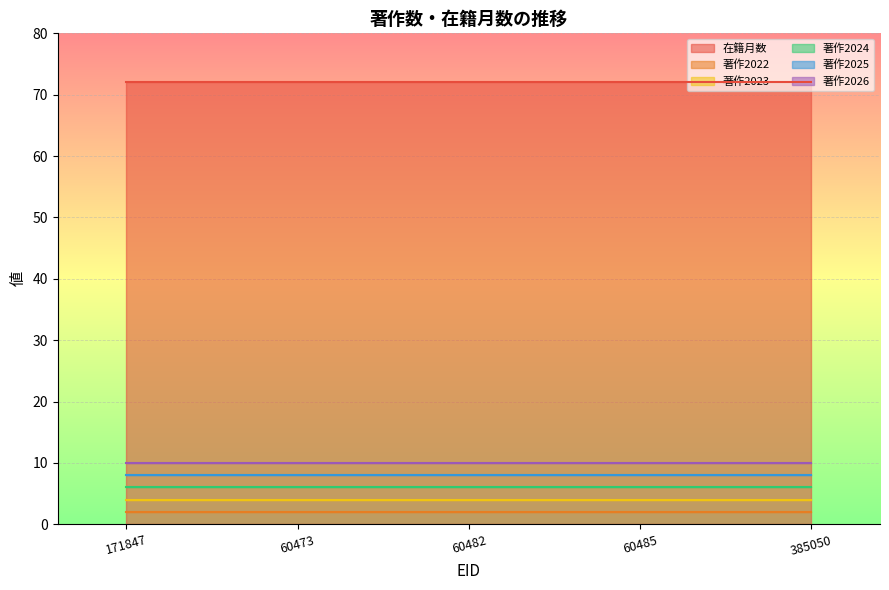

How many categories are shown in the chart?

5